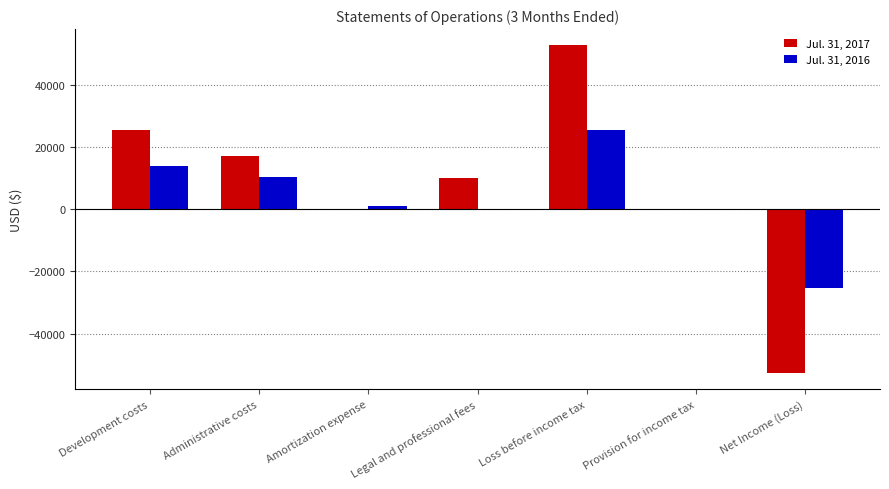

The value of Jul. 31, 2017 at Loss before income tax is 52642. True or false?

True